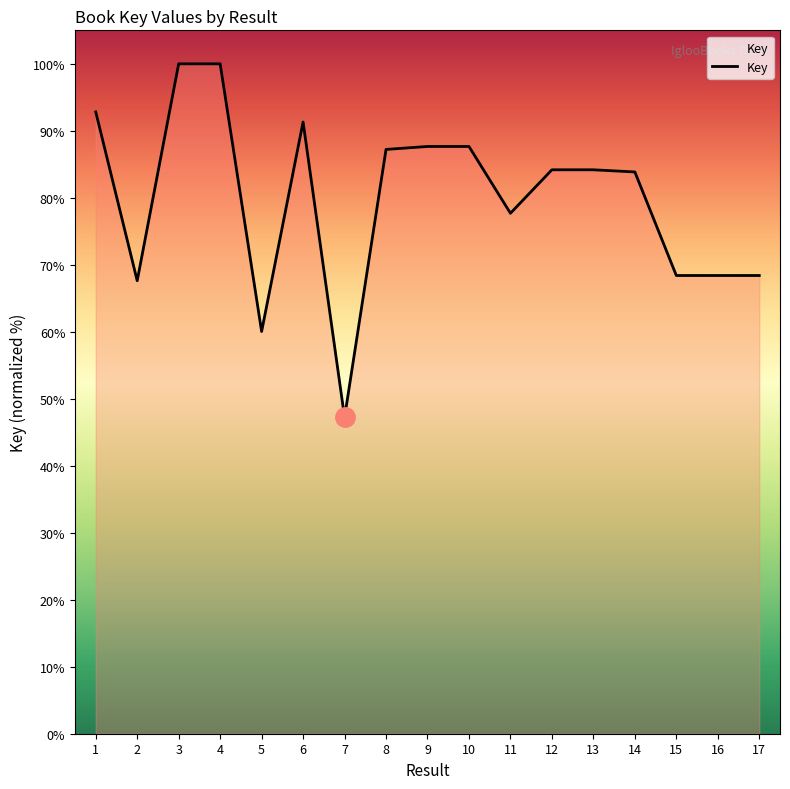

The value at 8 is 87.2. True or false?

True